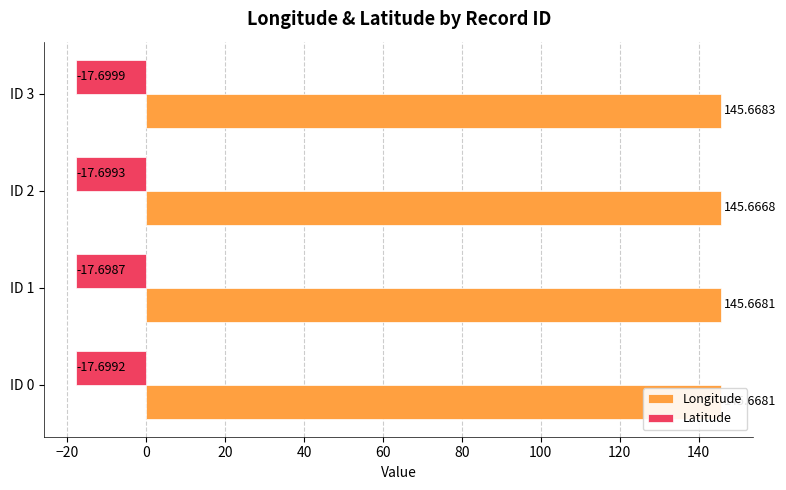

What is the average value of the Latitude series?

-17.7